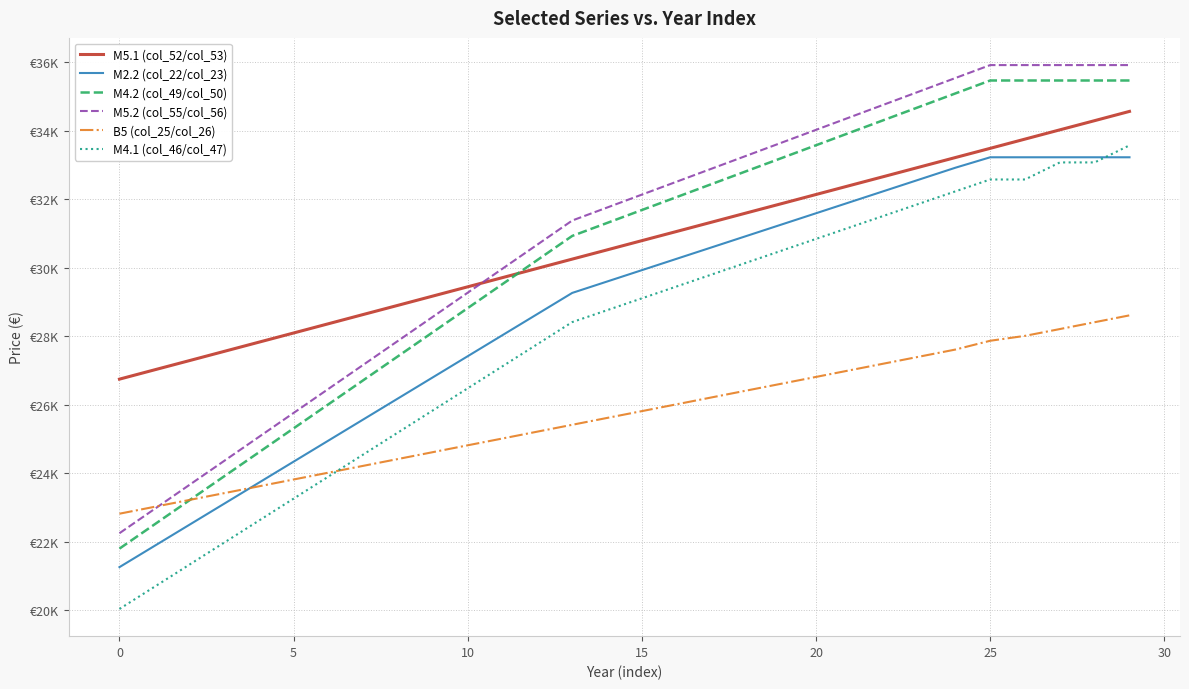

Which label corresponds to the largest value in the chart?

25